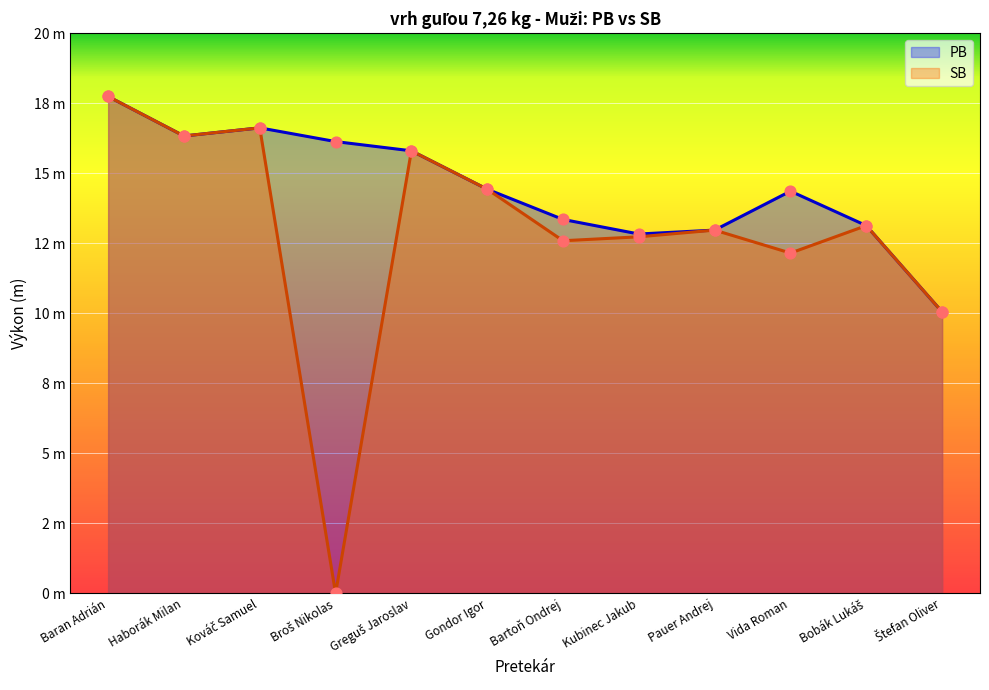

Which series has the largest total across all categories?

PB